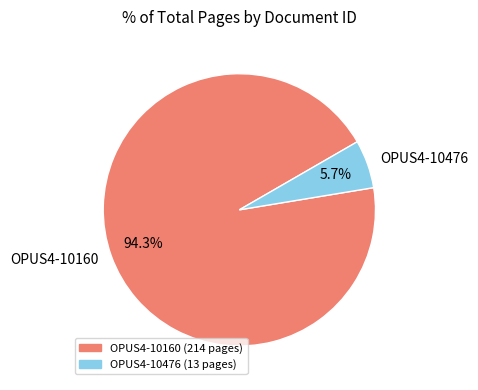

Which category has the smallest portion of the pie?

OPUS4-10476